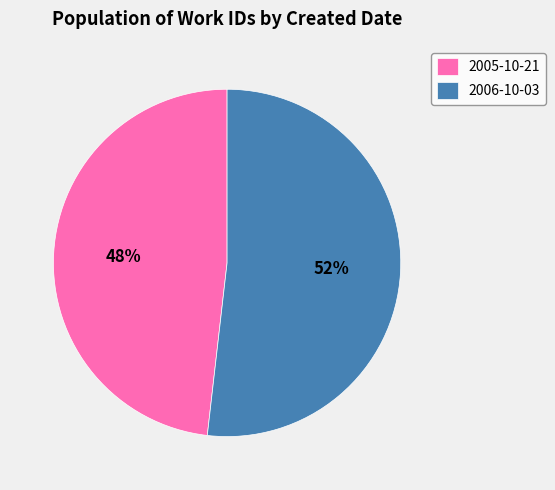

What is the ratio of the value at 2005-10-21 to the value at 2006-10-03?

0.9